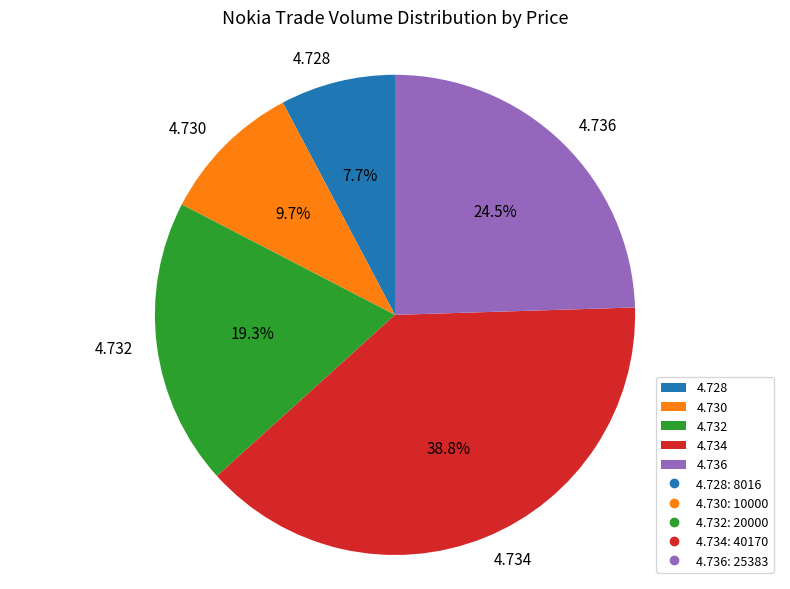

Do 4.734 and 4.736 together represent more than half of the pie?

Yes